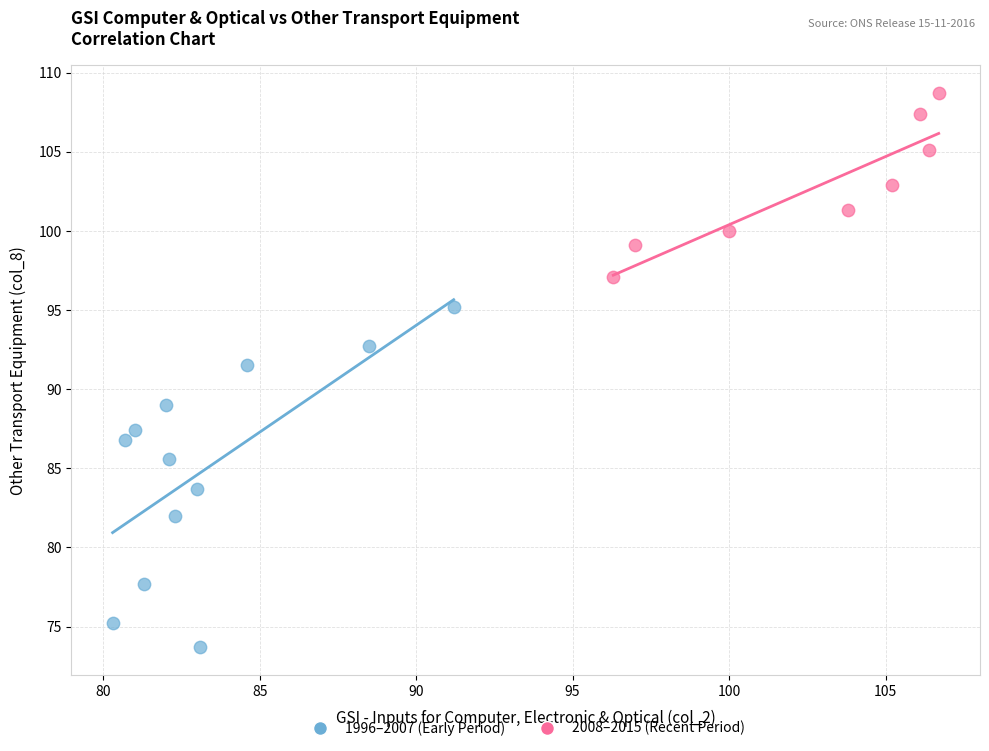

Which series has the largest Y range (max minus min)?

1996–2007 (Early Period)